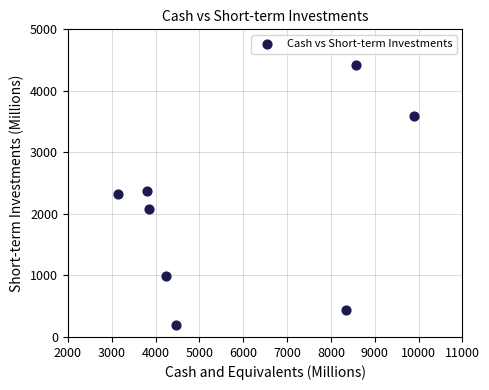

What is the range of X values (max minus min)?

6751